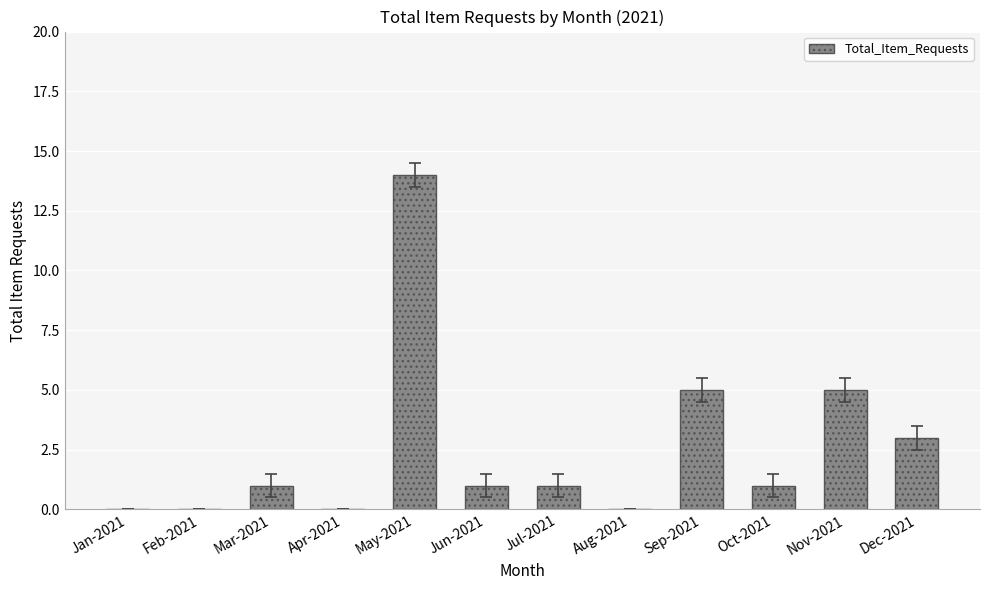

Which category has the highest value across all series?

May-2021